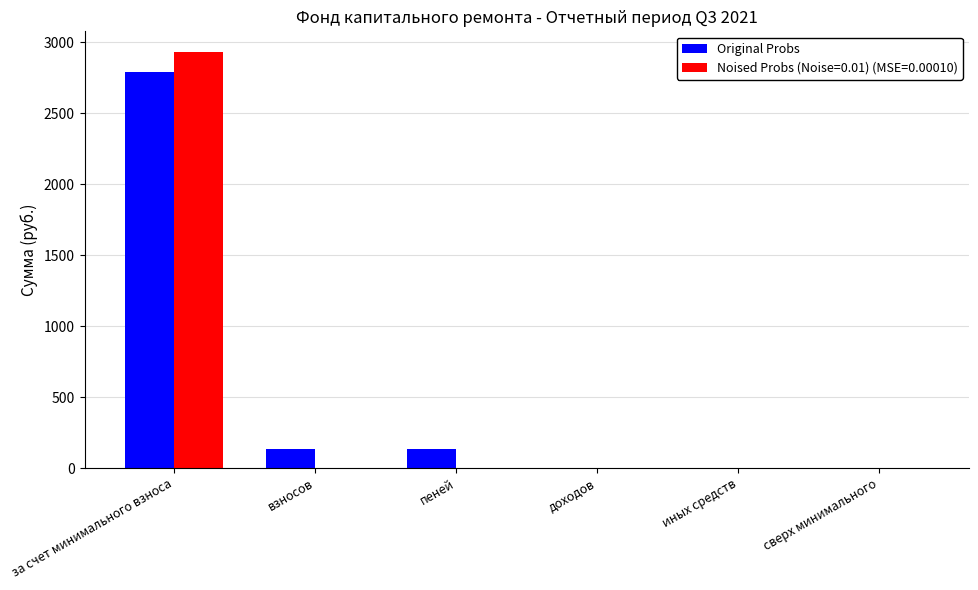

What is the sum of all Noised Probs (Noise=0.01) (MSE=0.00010) values?

2932.0